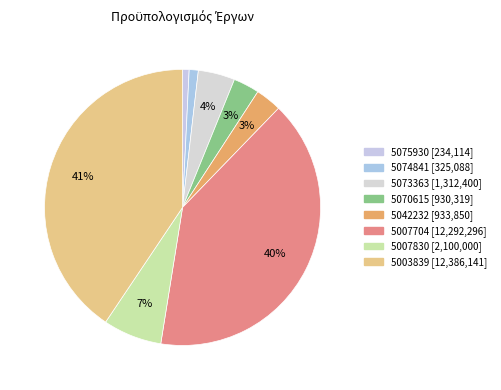

Count the number of slices in the pie.

8